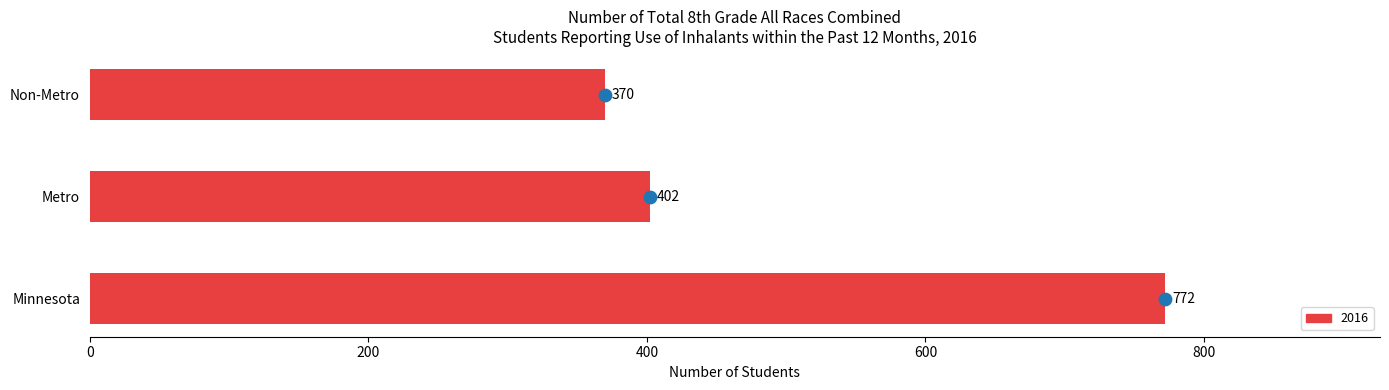

What is the ratio of the value at Metro to the value at Non-Metro?

1.1